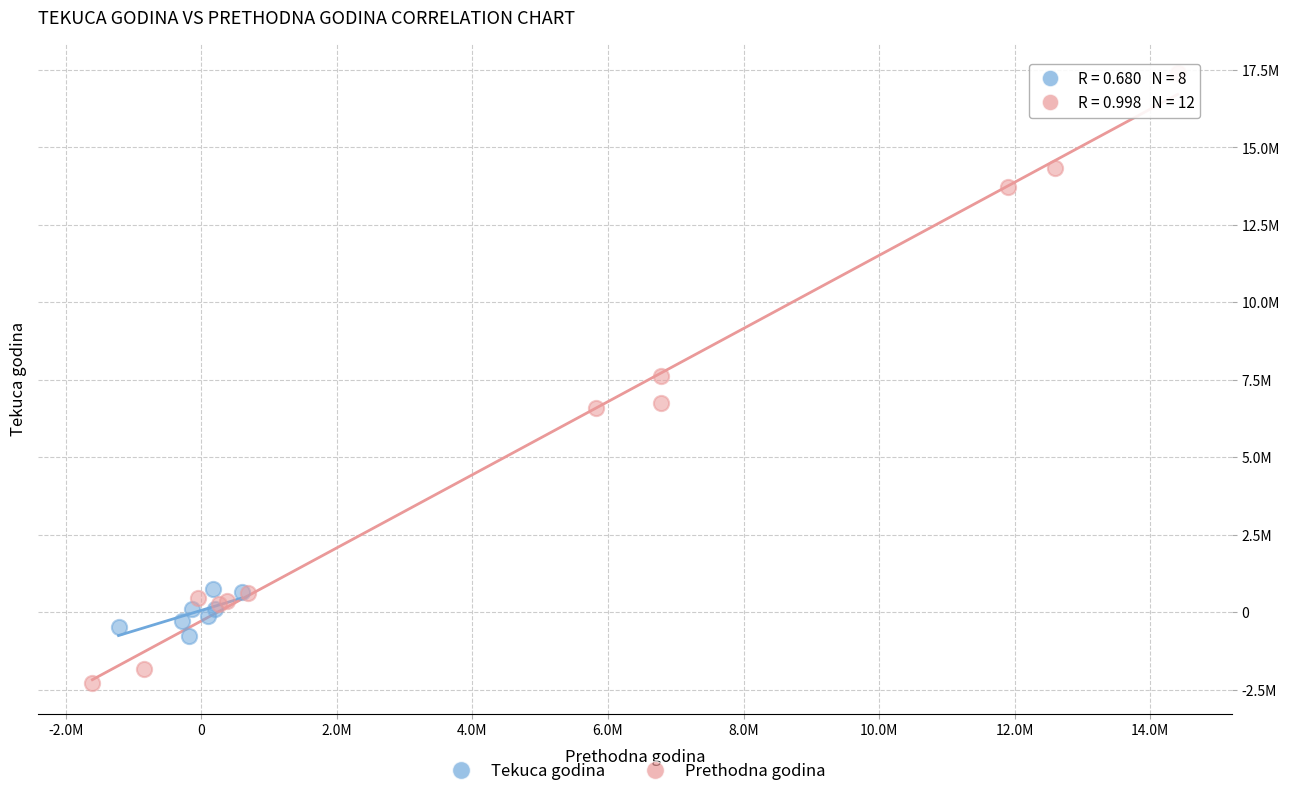

Which series has the widest spread of Y values?

Prethodna godina